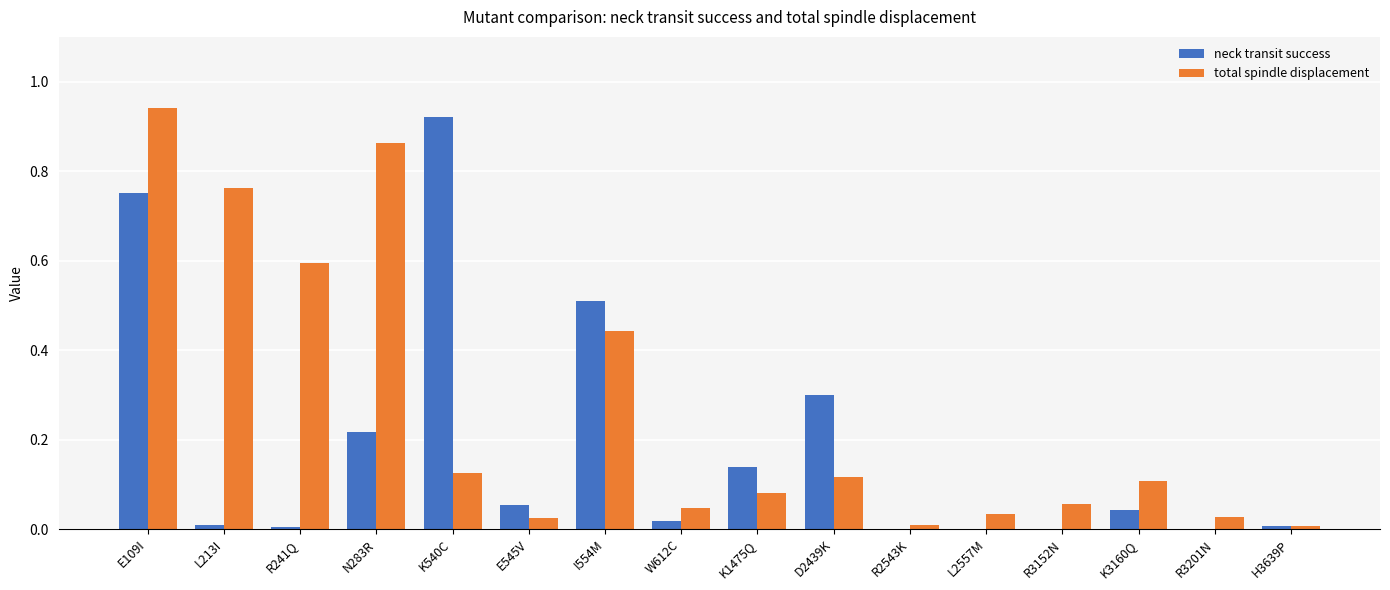

How many data points does each series have?

16